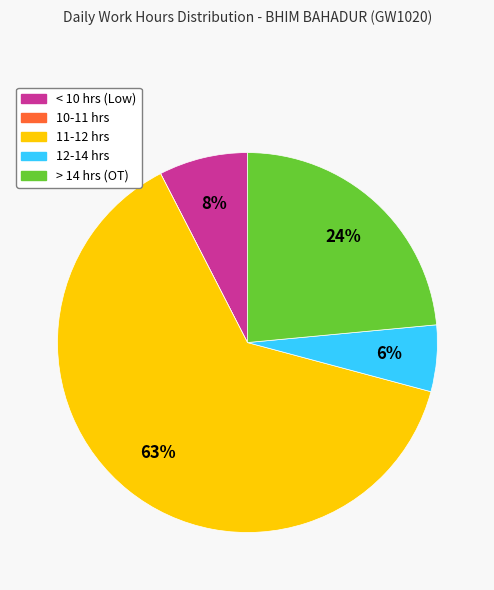

Does any single category account for the majority?

Yes